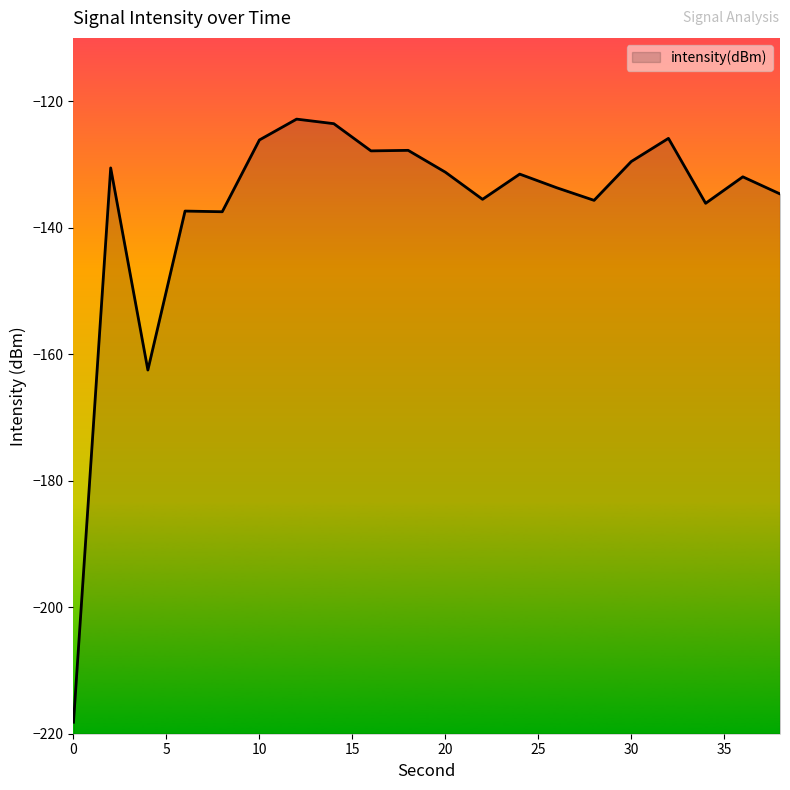

What is the change in value from 12 to 30?

-6.7